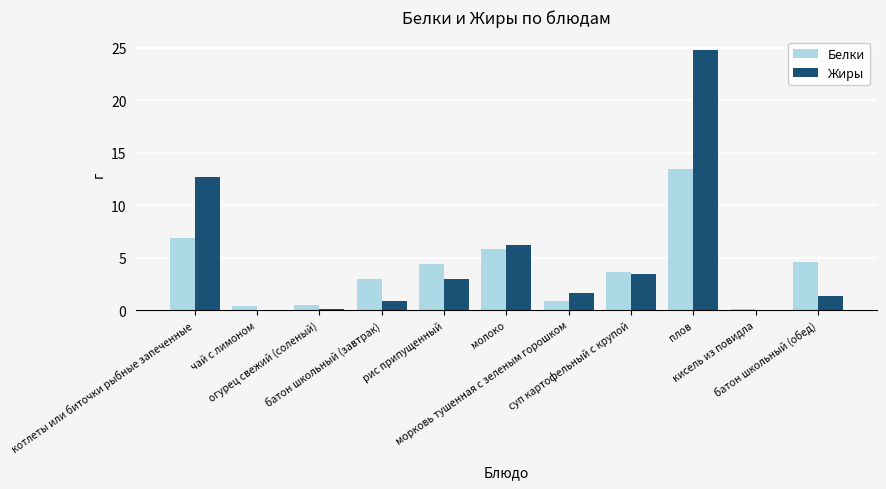

What is the highest value of the Белки series?

13.4